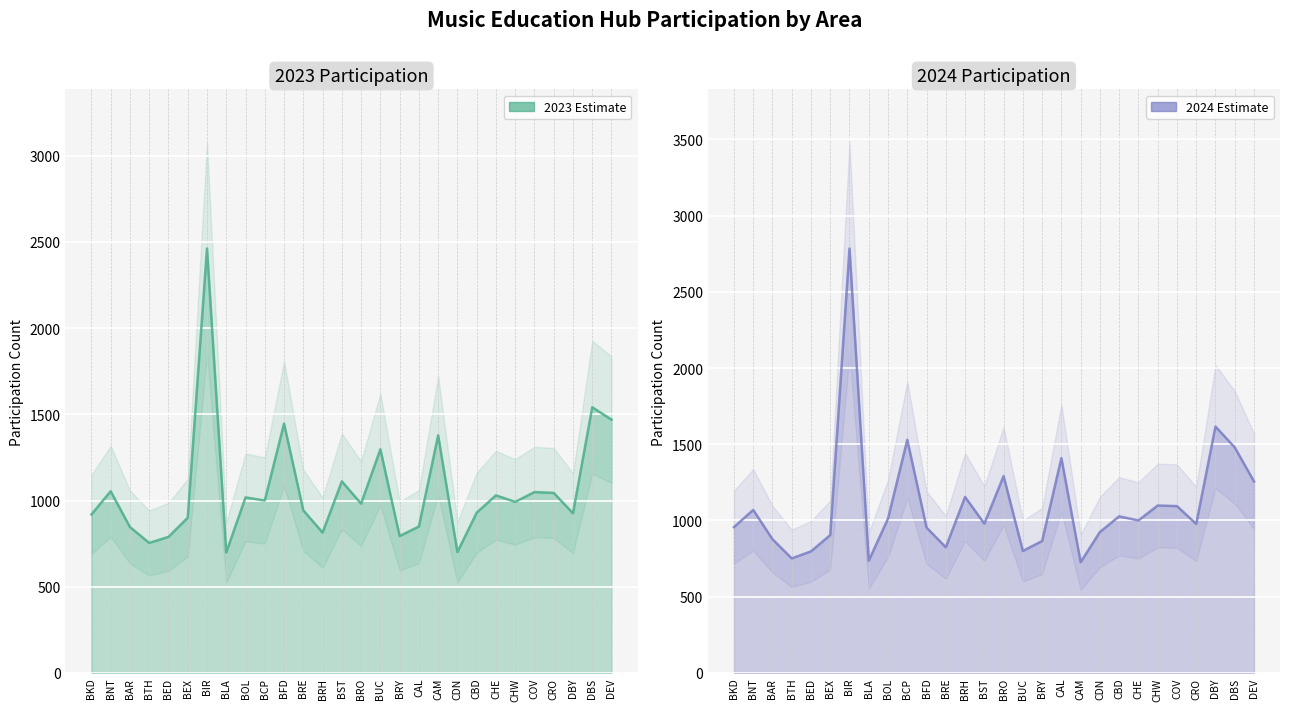

How many categories are shown in the chart?

28